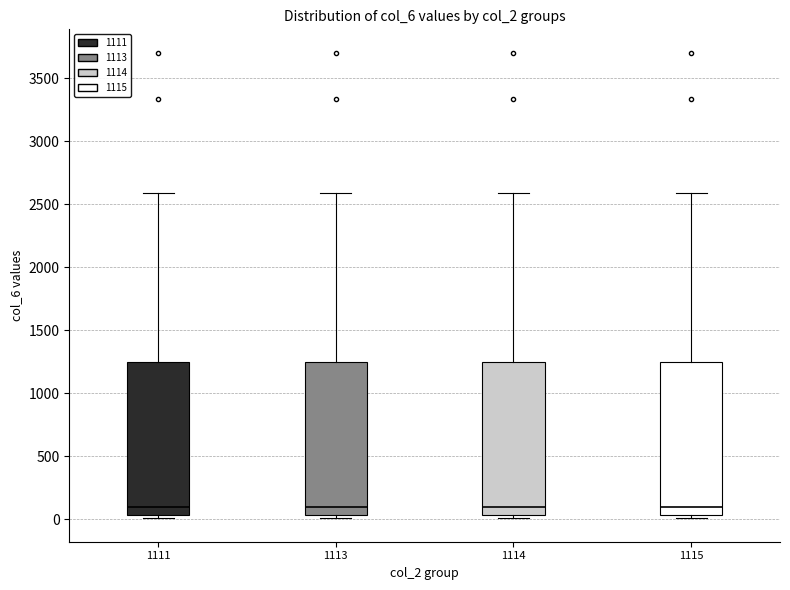

Reading left to right, read every box against the y-axis: the position of its median line, the range the box covers, and the ends of its whiskers. The values are not printed on the chart, so give them approximately, as read against the axis.

1111: median 100, box 50 to 1250, whiskers 0 to 2600
1113: median 100, box 50 to 1250, whiskers 0 to 2600
1114: median 100, box 50 to 1250, whiskers 0 to 2600
1115: median 100, box 50 to 1250, whiskers 0 to 2600